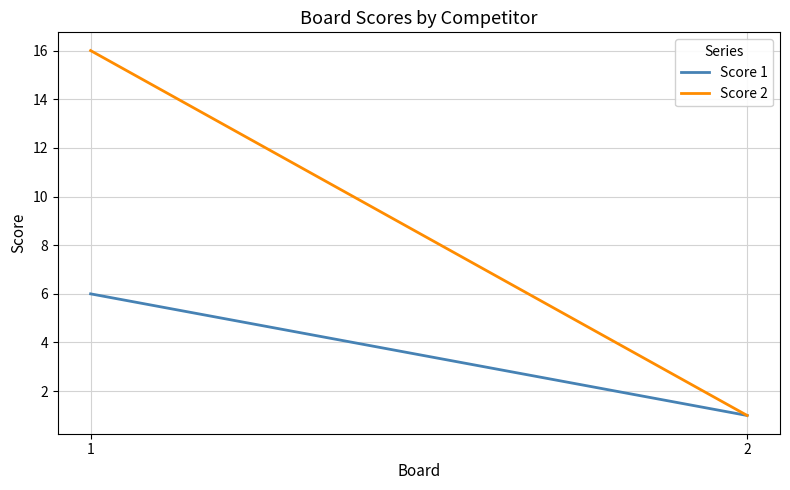

Is it true that Score 1 equals 3 at 1?

False